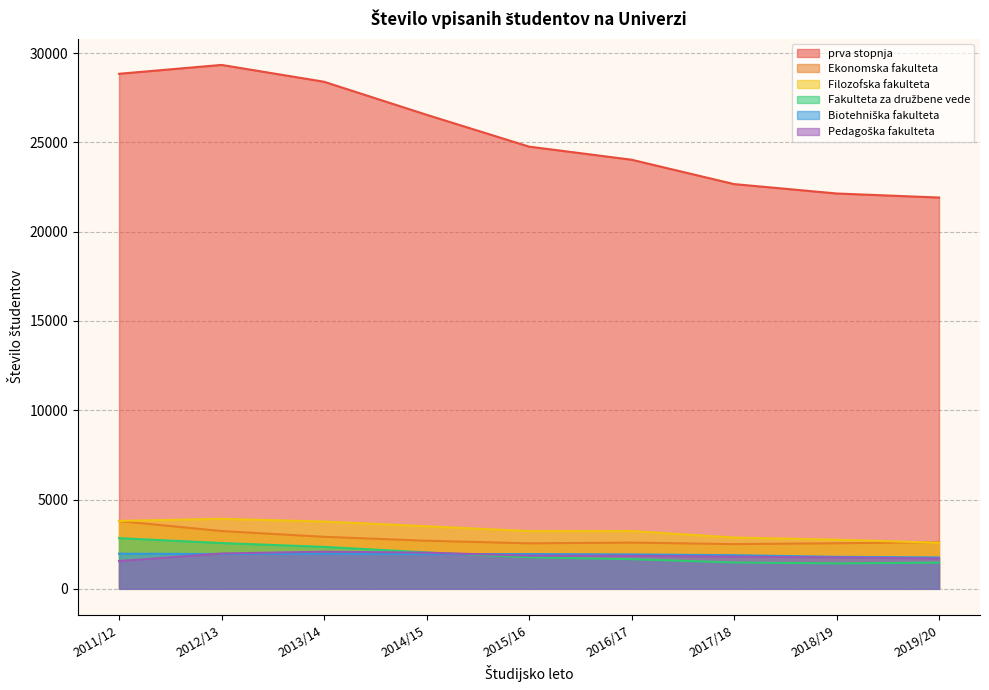

What is the difference between the maximum and minimum values in the Pedagoška fakulteta series?

525.0